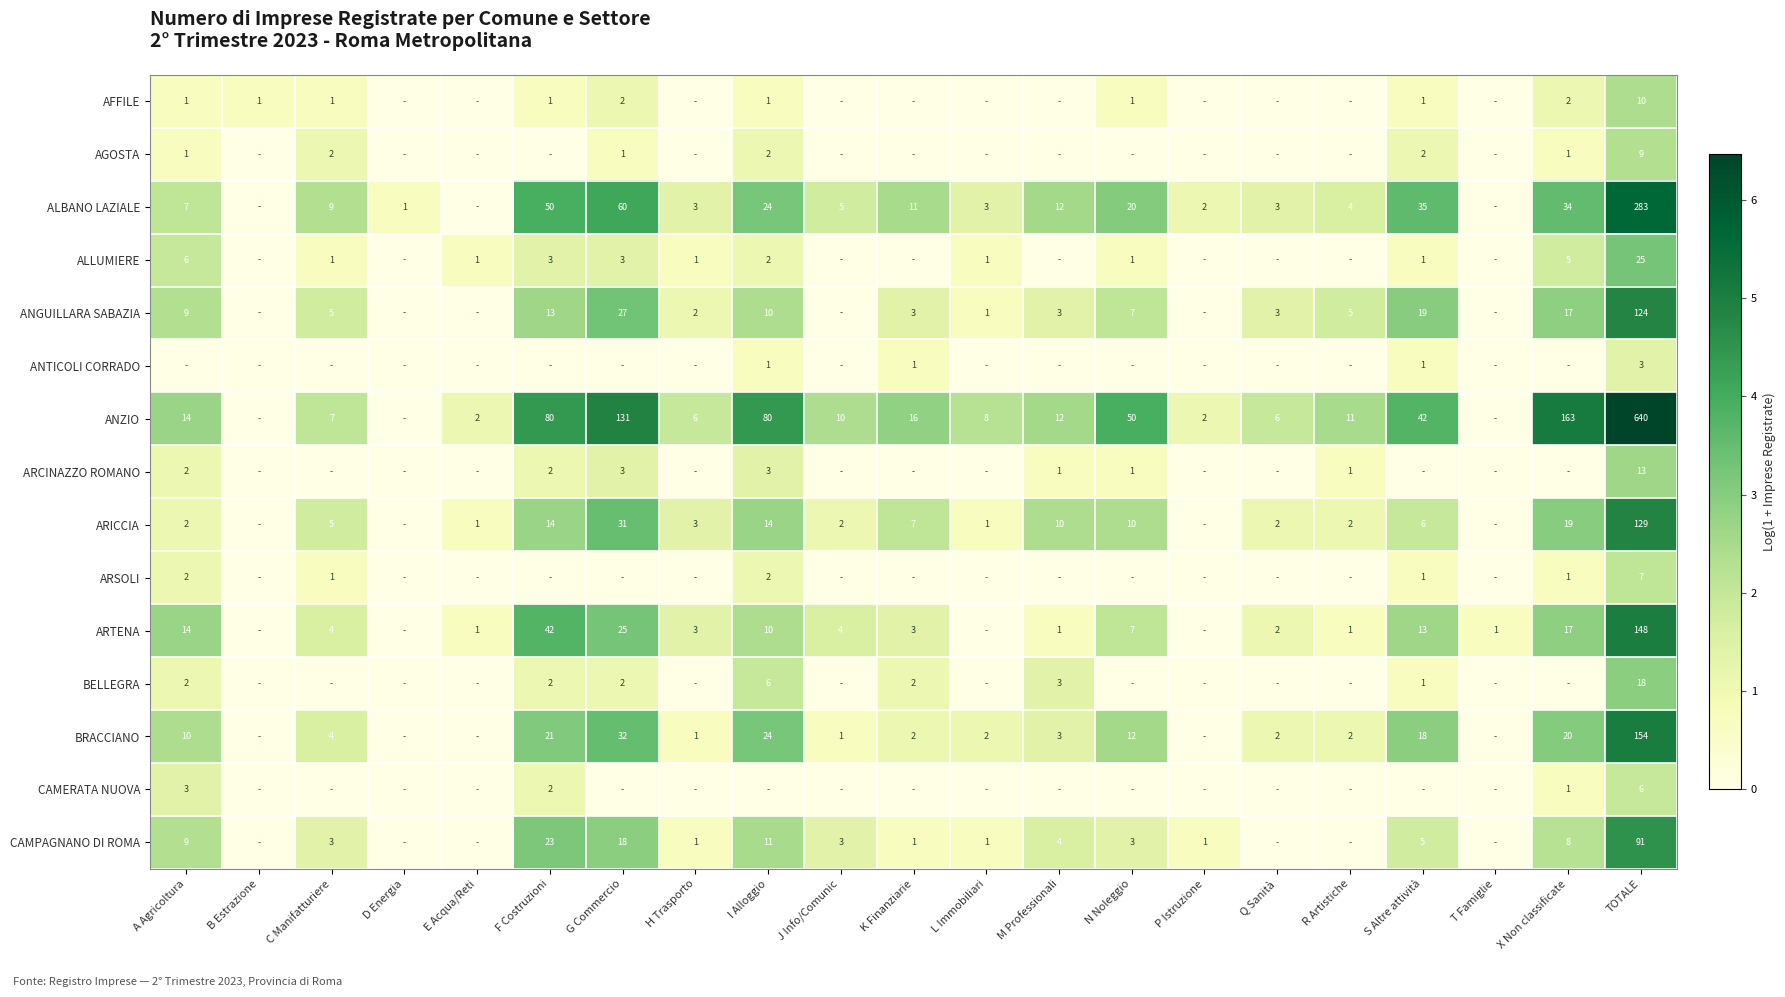

What is the total value across all series at TOTALE?

1660